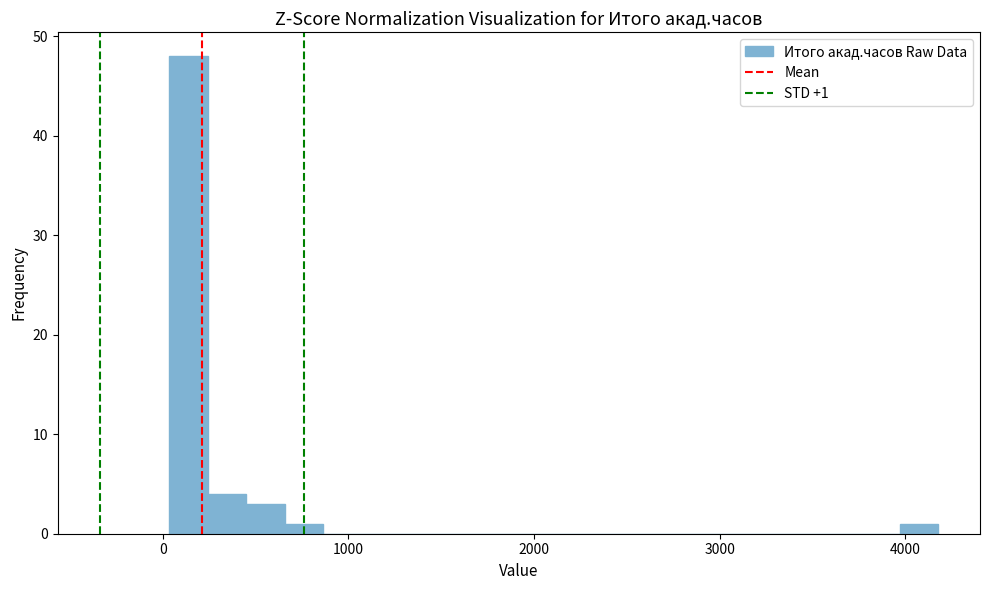

Around what value on the x-axis is the tallest bar? Give the approximate position of its centre, as read against the axis.

100